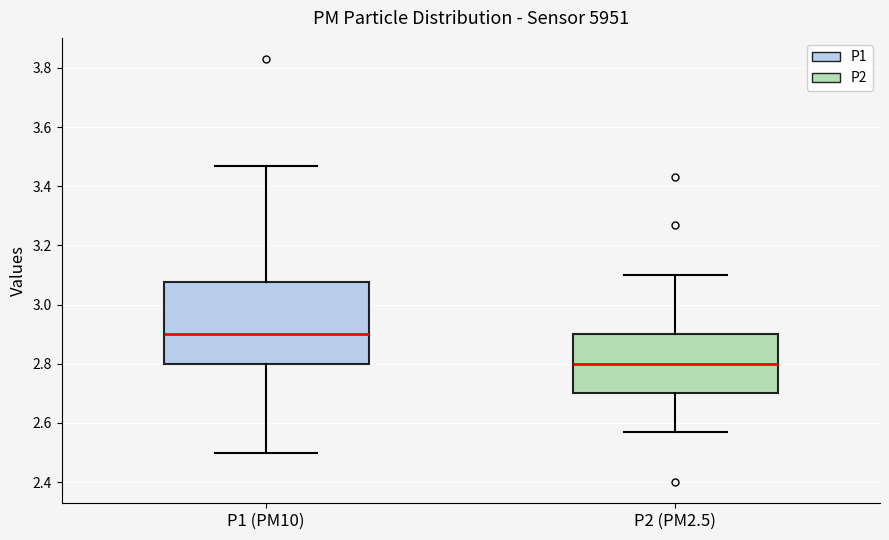

Comparing the boxes themselves (not the whiskers), which one is the tallest?

P1 (PM10)